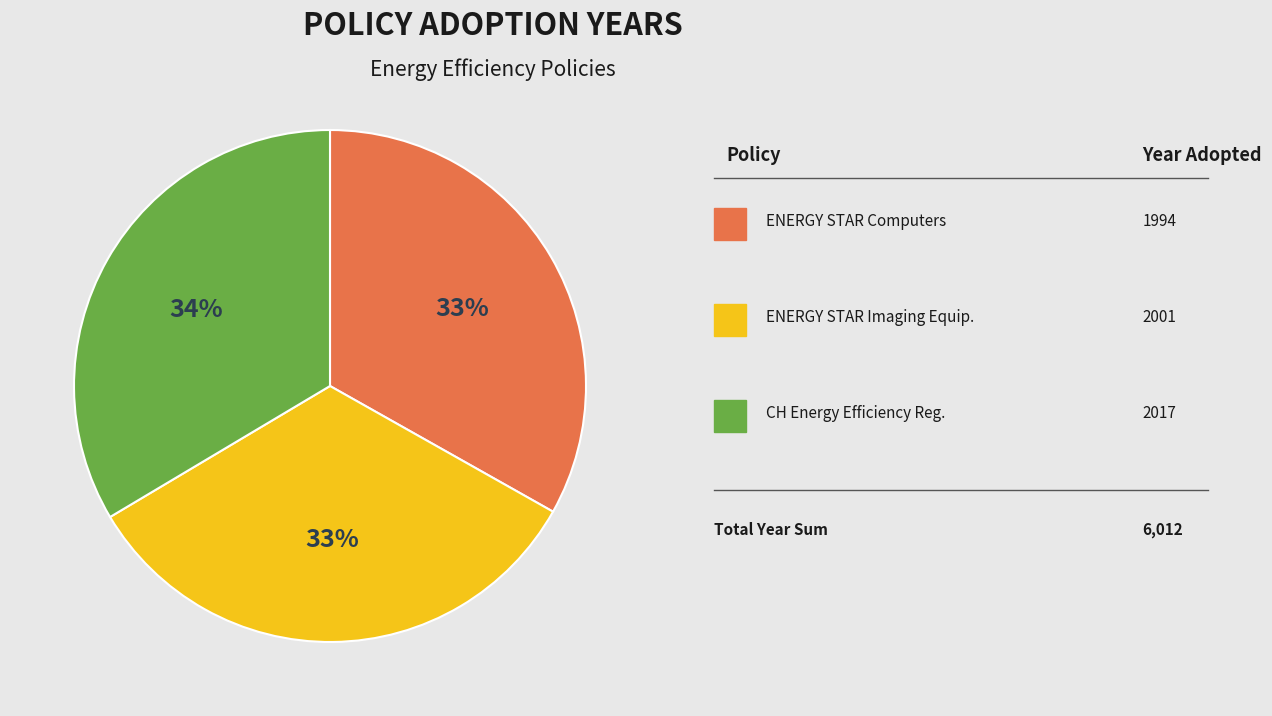

To the nearest percent, what is the average slice percentage?

33%